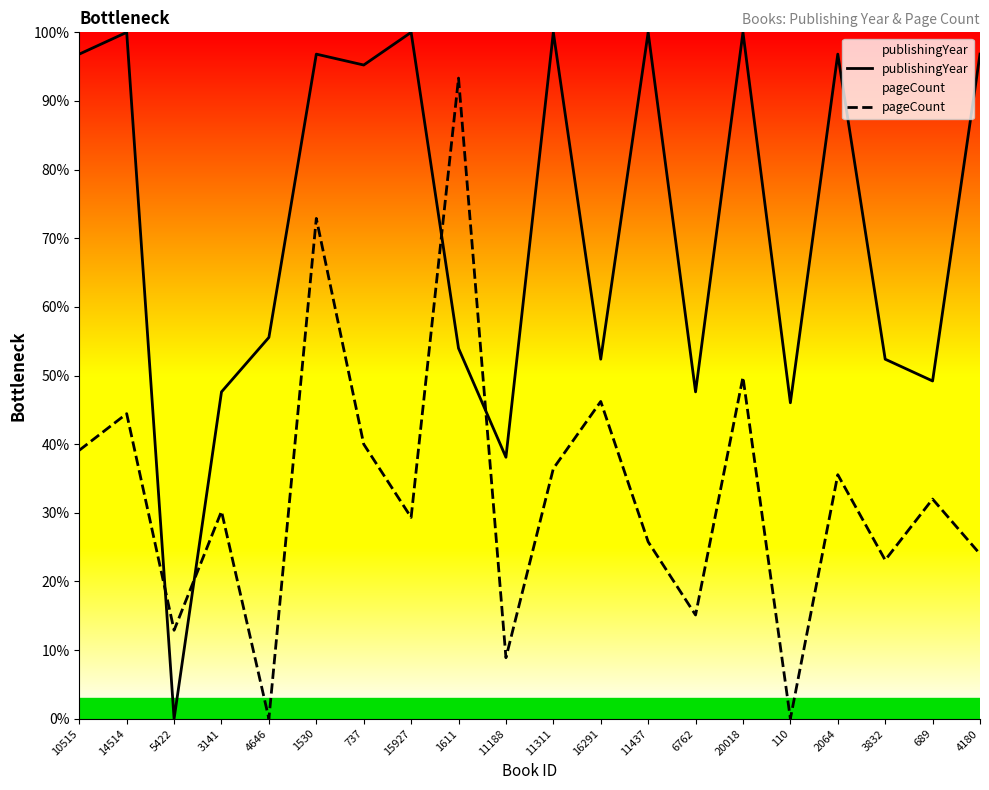

Is this an area chart (filled region under the line)?

No